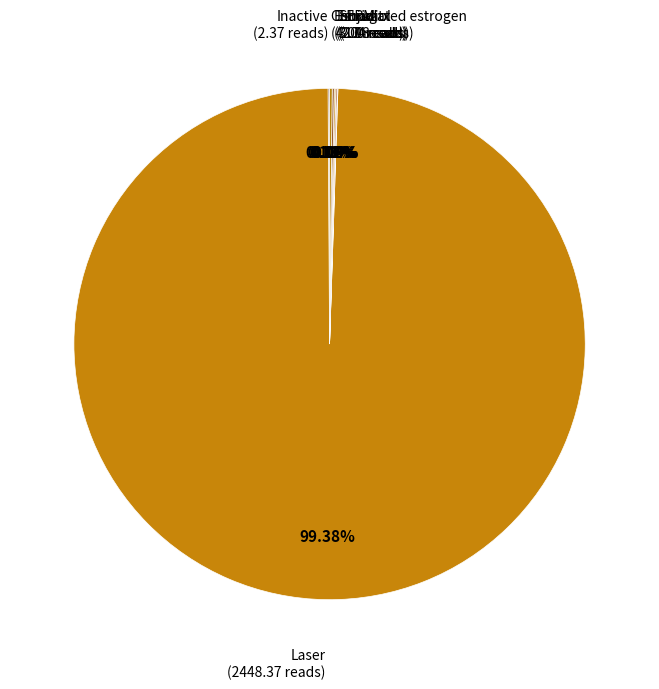

Which slice is the largest?

Laser